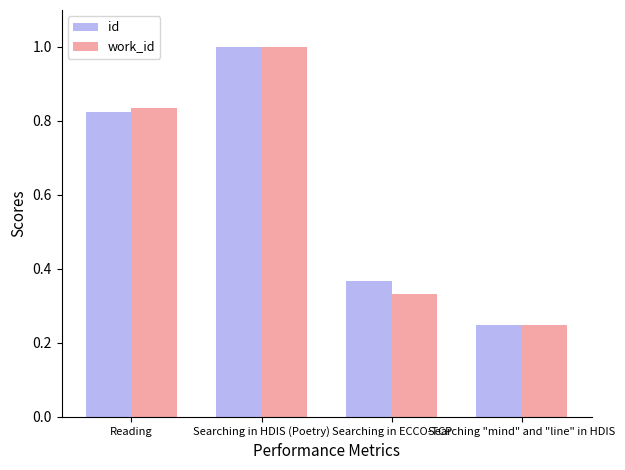

The value of id at Searching in HDIS (Poetry) is 1.0. True or false?

True